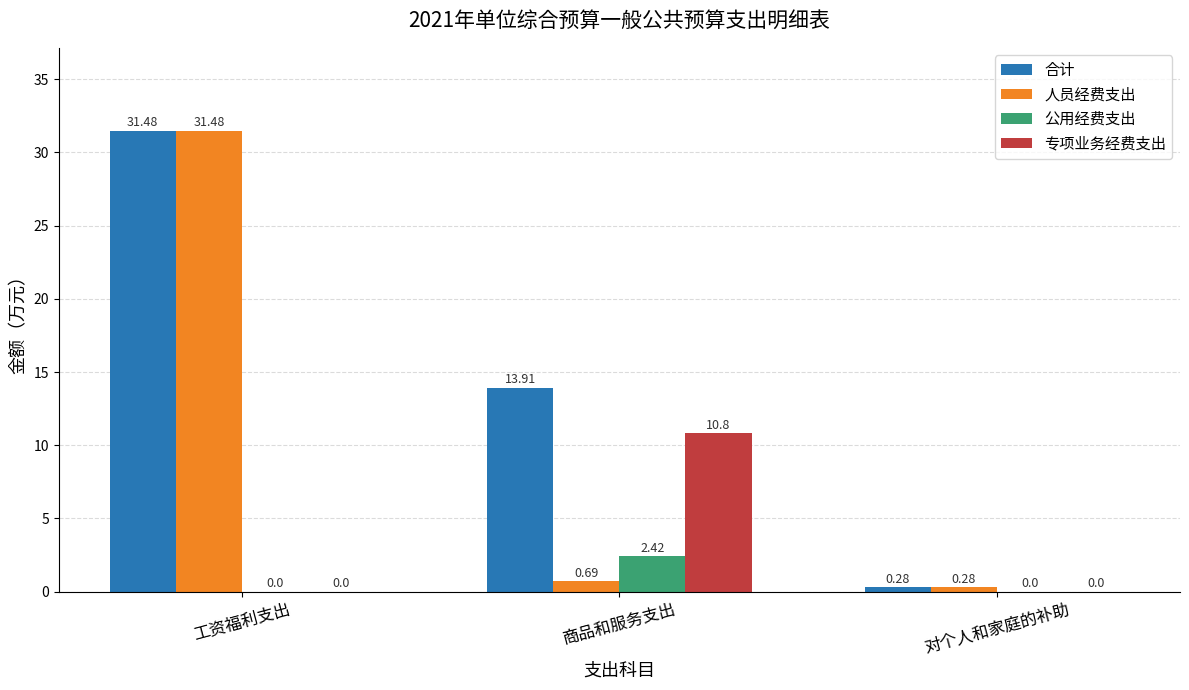

Which series has the largest total across all categories?

合计